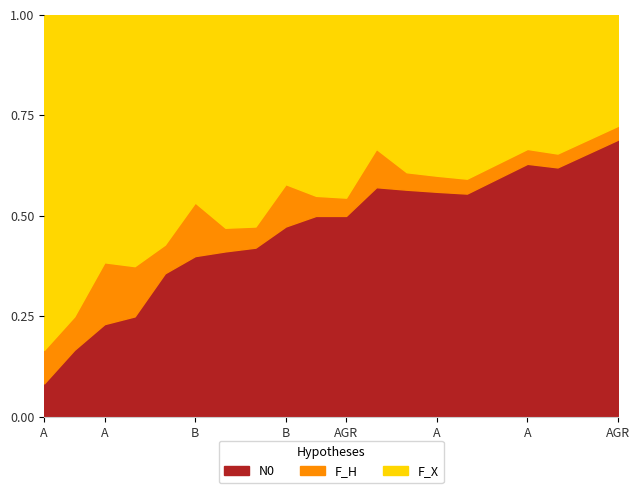

The value of F_H at A is 1. True or false?

True